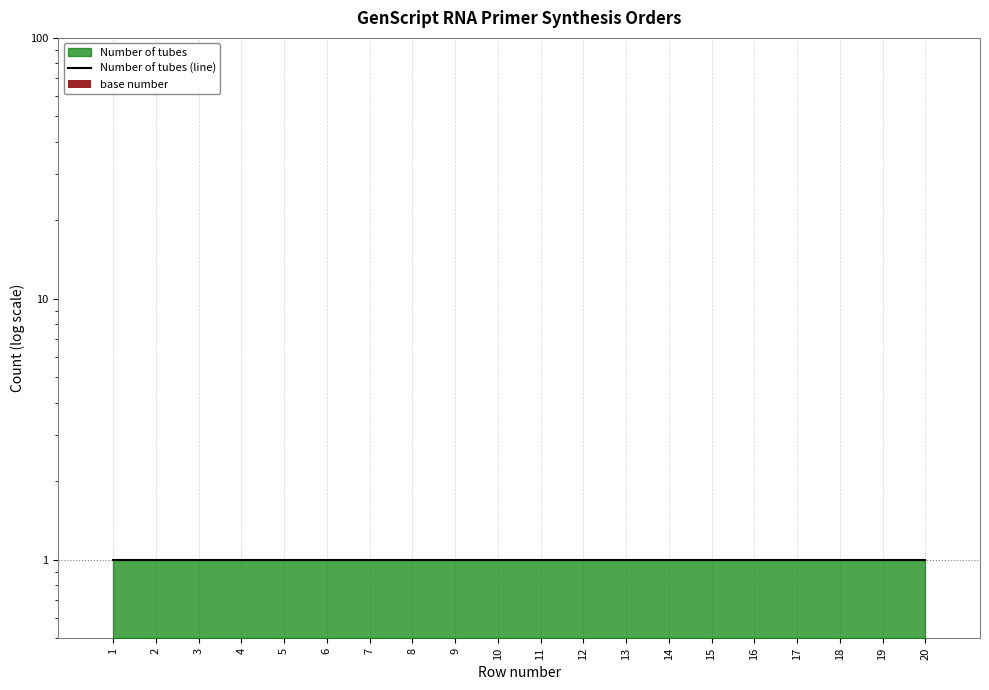

What is the sum of all base number values?

10.0